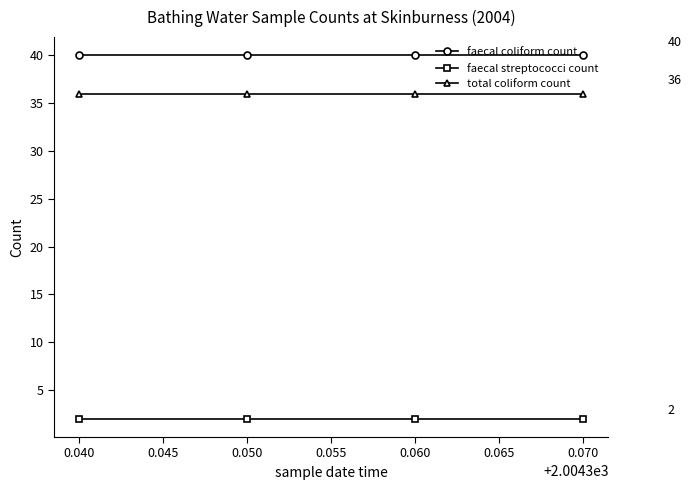

What is the spread (max minus min) of values at 0.070?

38